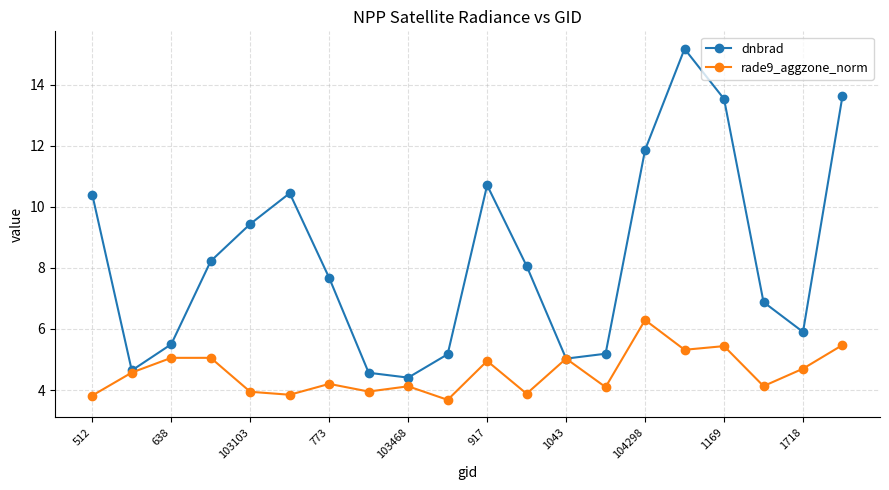

Which series has the largest range (max minus min)?

dnbrad